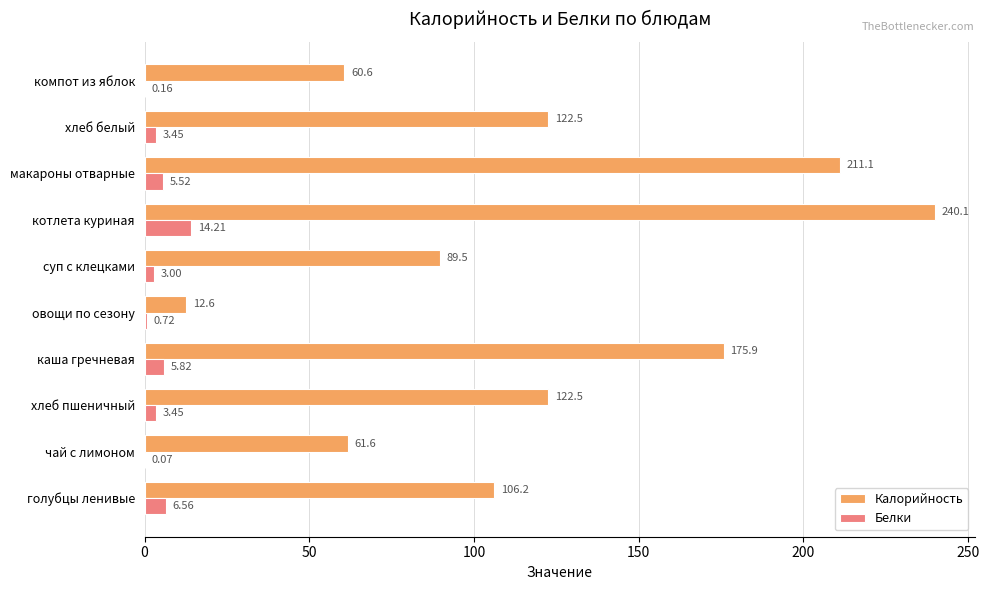

What is the sum of the Калорийность values at хлеб пшеничный and котлета куриная?

362.6